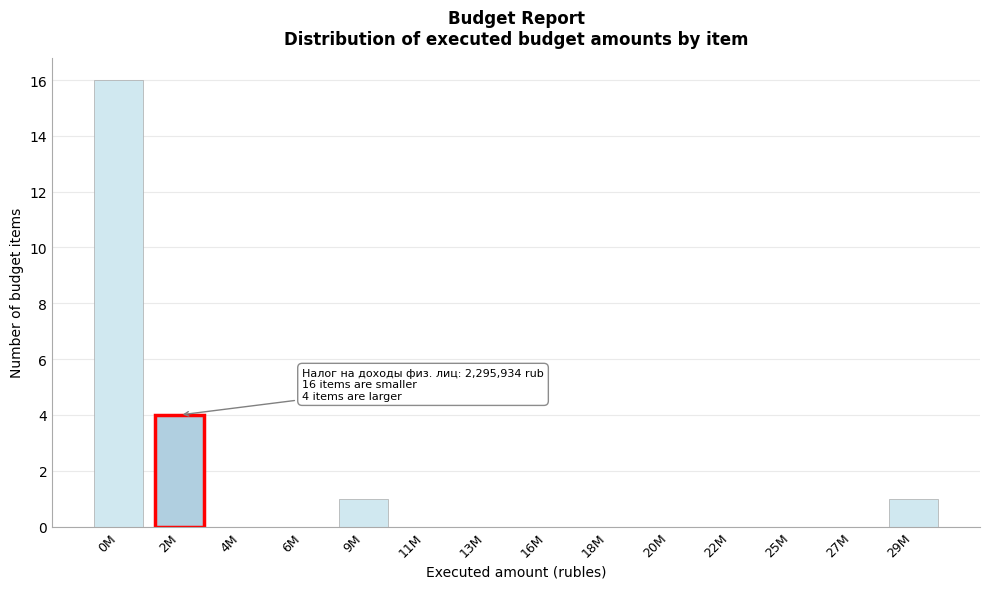

Reading left to right, extract all data points from this chart.

0M=16	2M=4	4M=0	6M=0	9M=1	11M=0	13M=0	16M=0	18M=0	20M=0	22M=0	25M=0	27M=0	29M=1